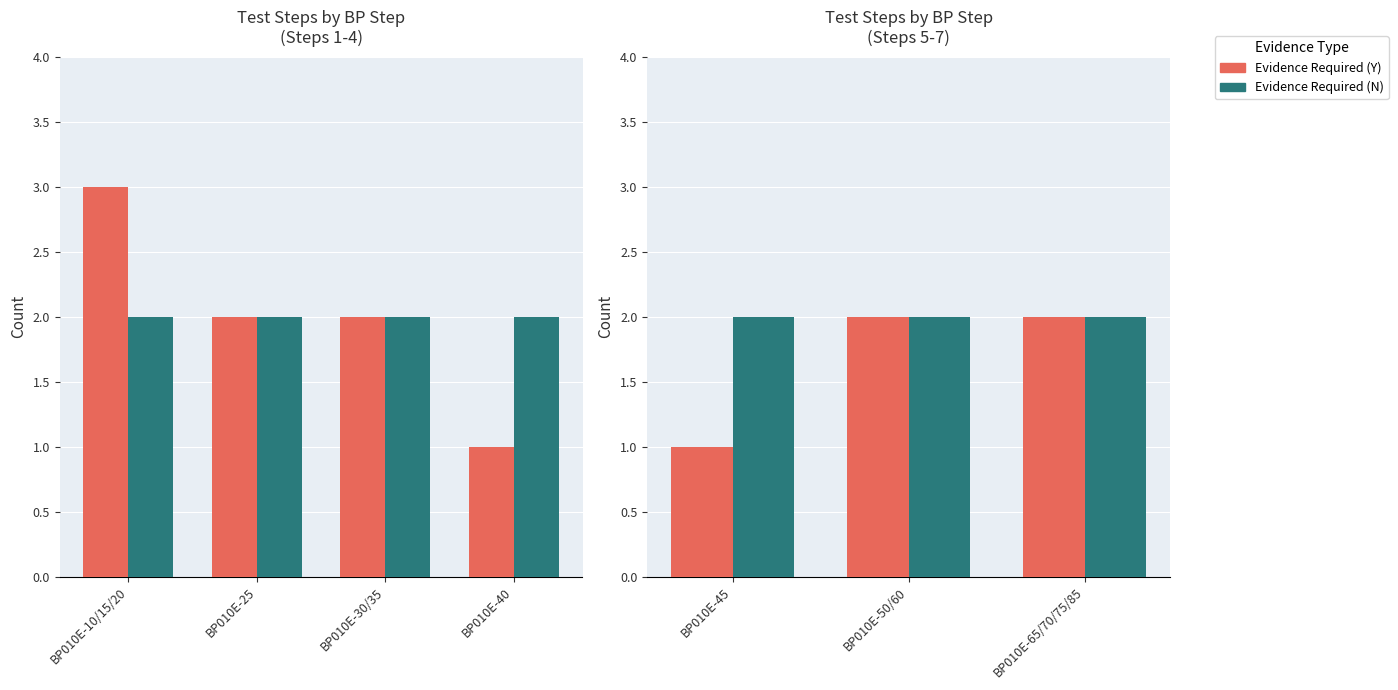

Is it true that Evidence Required (Y) equals 1 at BP010E-50/60?

False